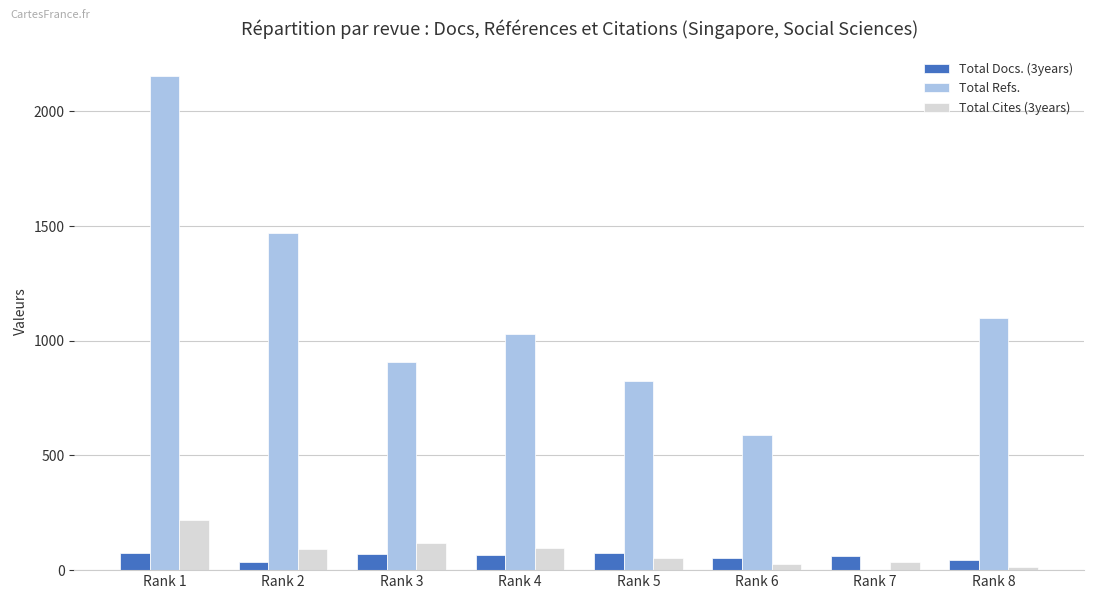

How many series are shown in this chart?

3